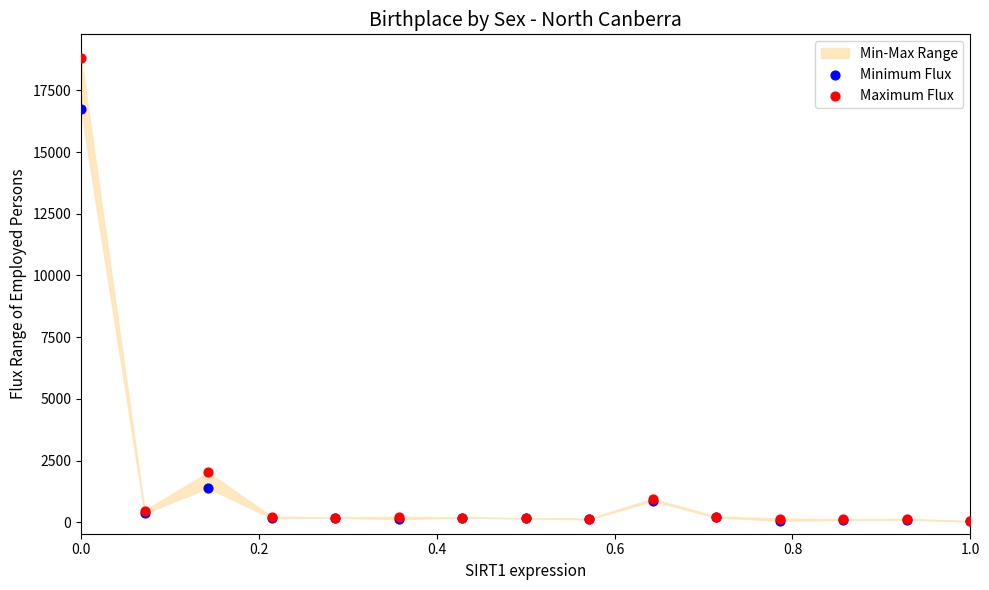

In the Minimum Flux series, what Y value is closest to 8394?

1385